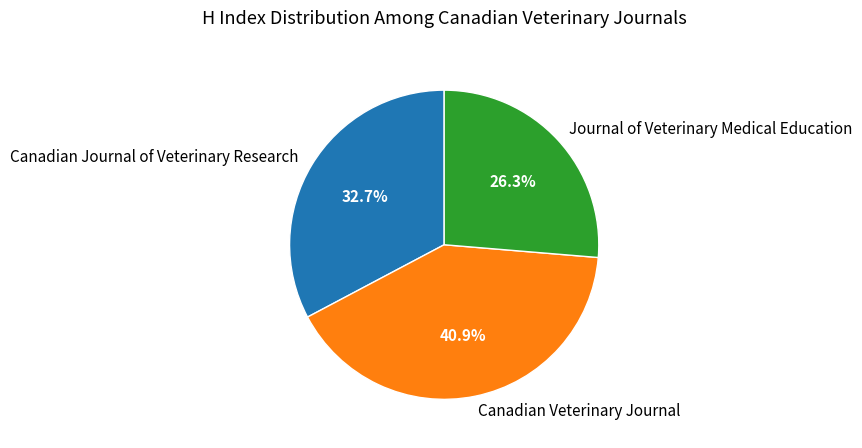

Which category has the biggest portion of the pie?

Canadian Veterinary Journal